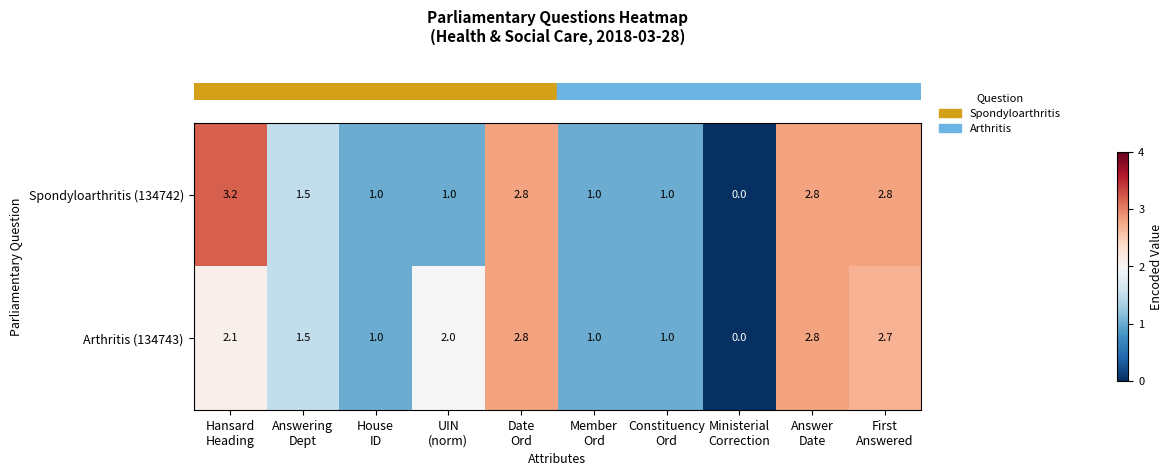

How many distinct data groups are displayed?

2